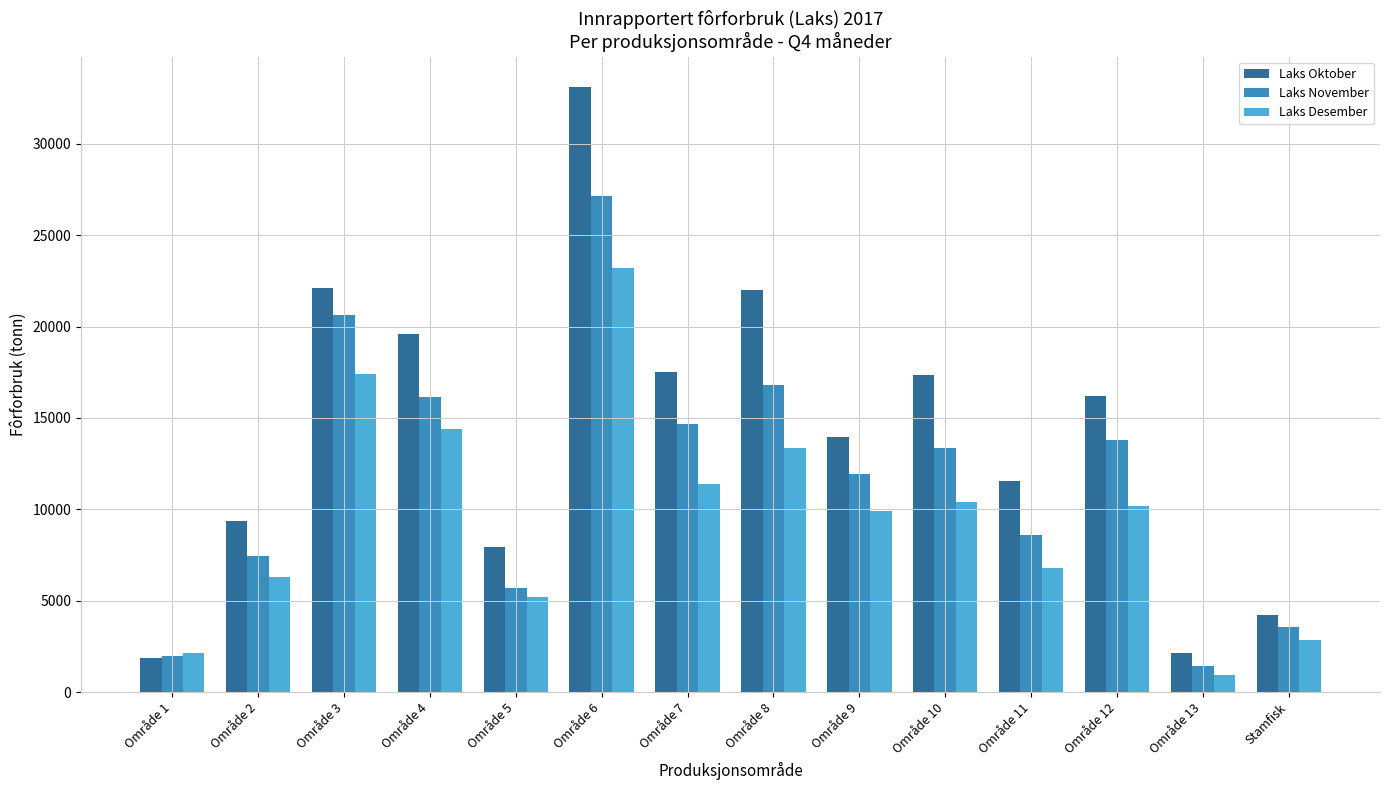

At which category does the chart reach its minimum across all series?

Område 13